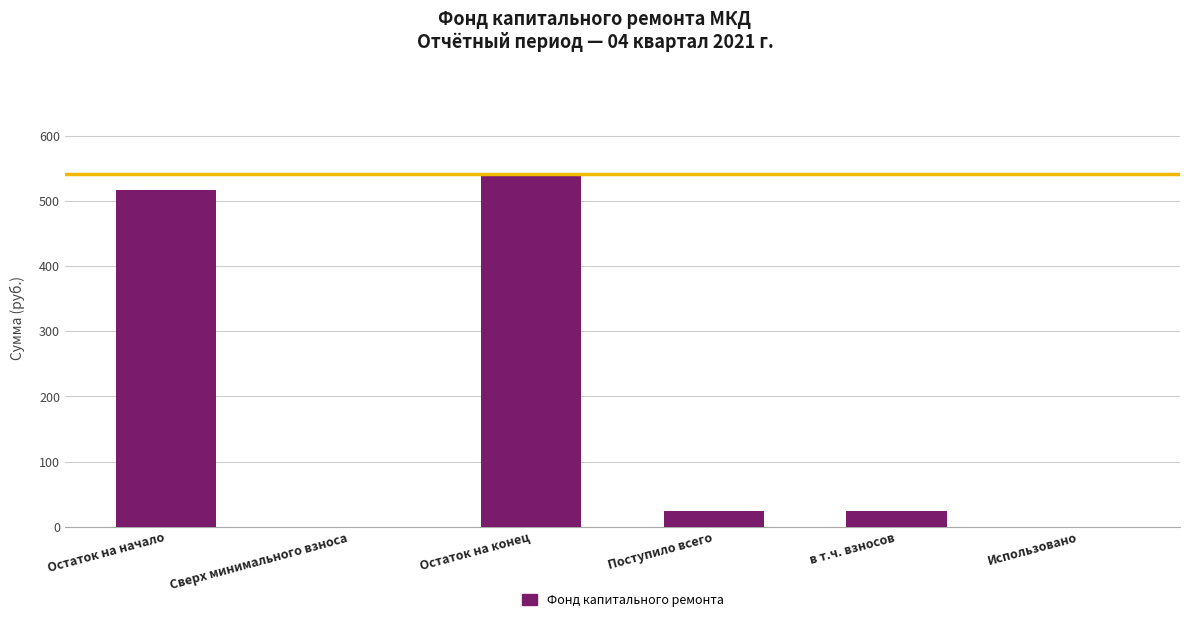

What is the change in value from Остаток на начало to Остаток на конец?

+23.7